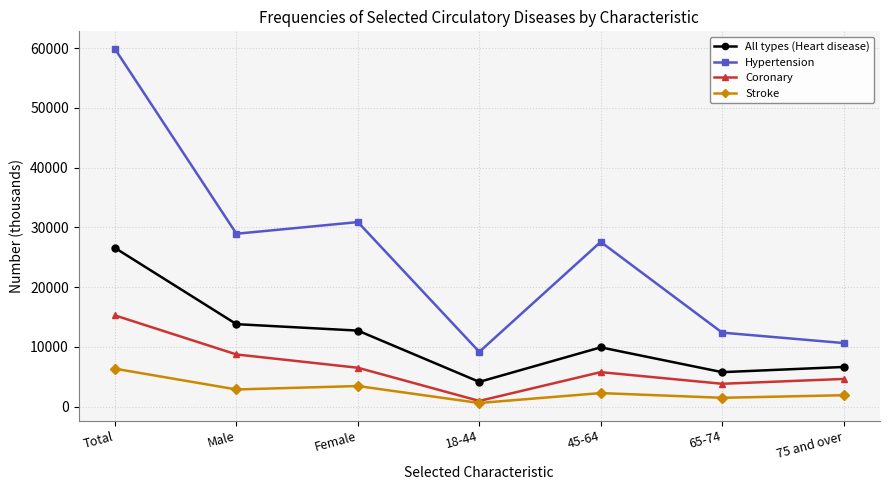

True or false: Coronary and Hypertension cross at least once.

False